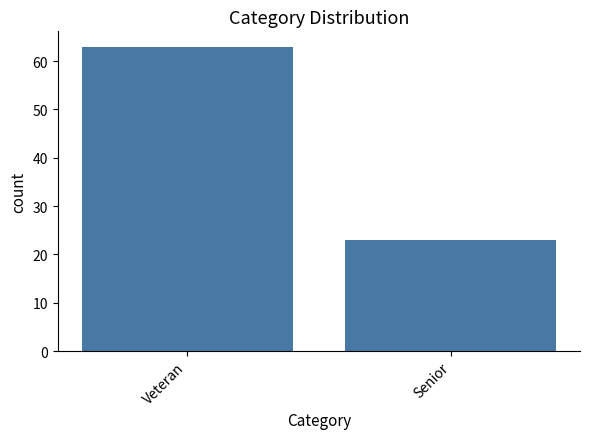

List the labels in order of value, smallest first.

Senior, Veteran